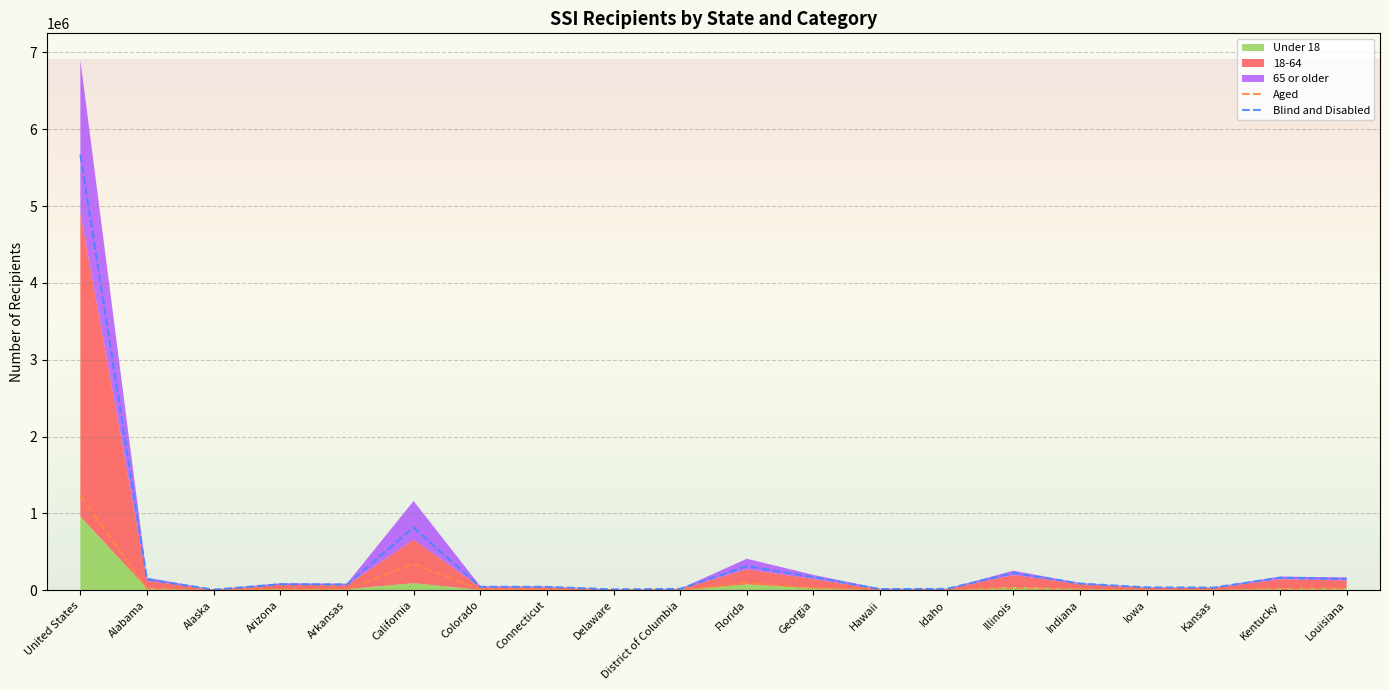

Is it true that Aged equals 51792 at Georgia?

False